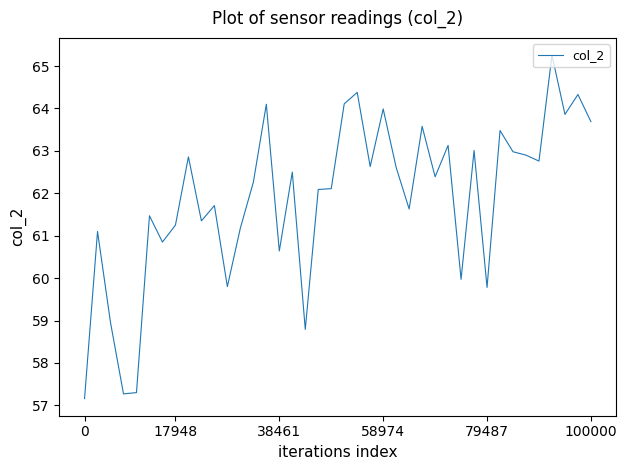

What is the difference between the maximum and minimum values?

8.1